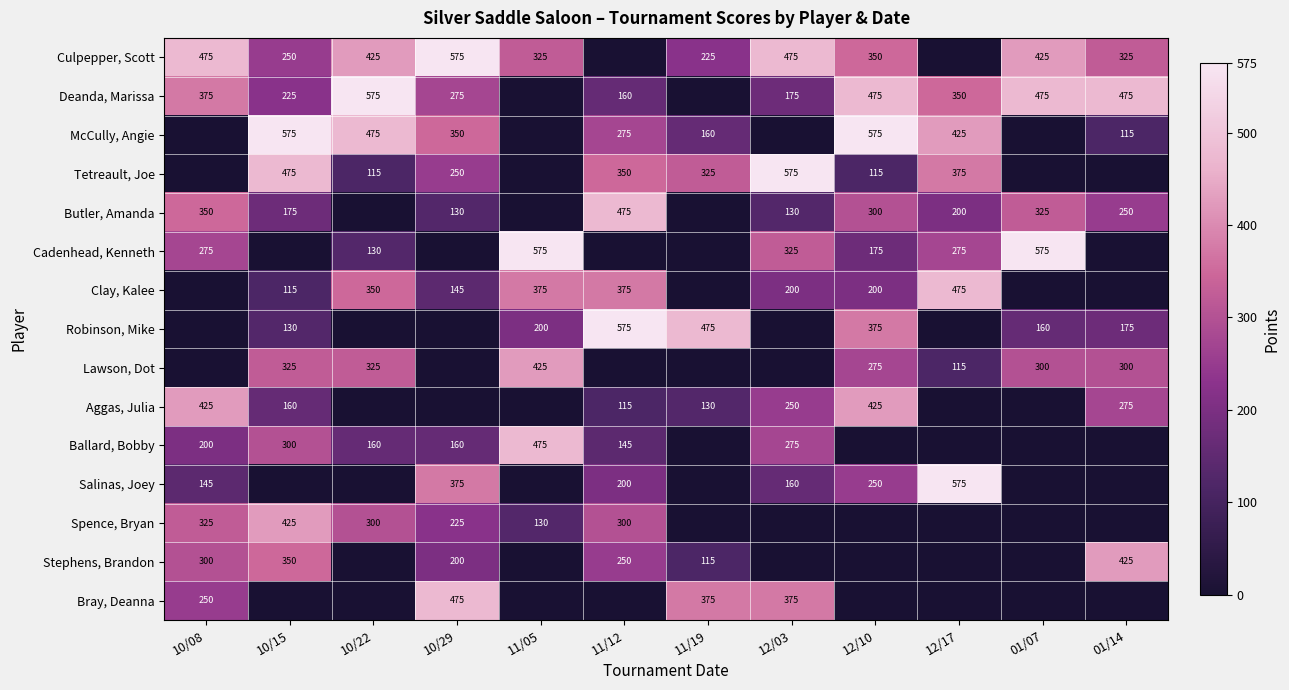

Which label corresponds to the smallest value in the chart?

11/12